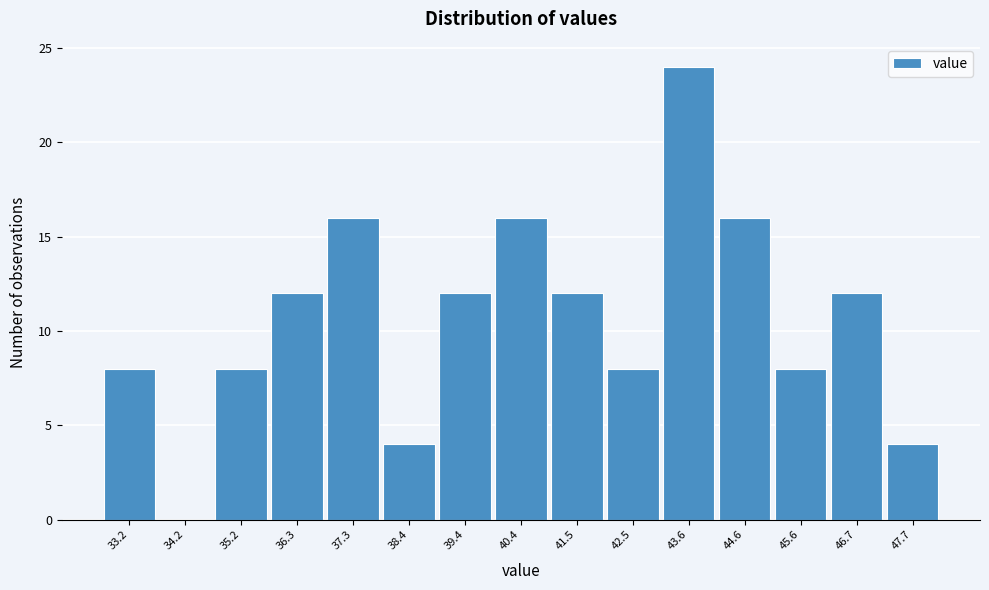

Reading left to right, extract all data points from this chart.

33.2=8	34.2=0	35.2=8	36.3=12	37.3=16	38.4=4	39.4=12	40.4=16	41.5=12	42.5=8	43.6=24	44.6=16	45.6=8	46.7=12	47.7=4